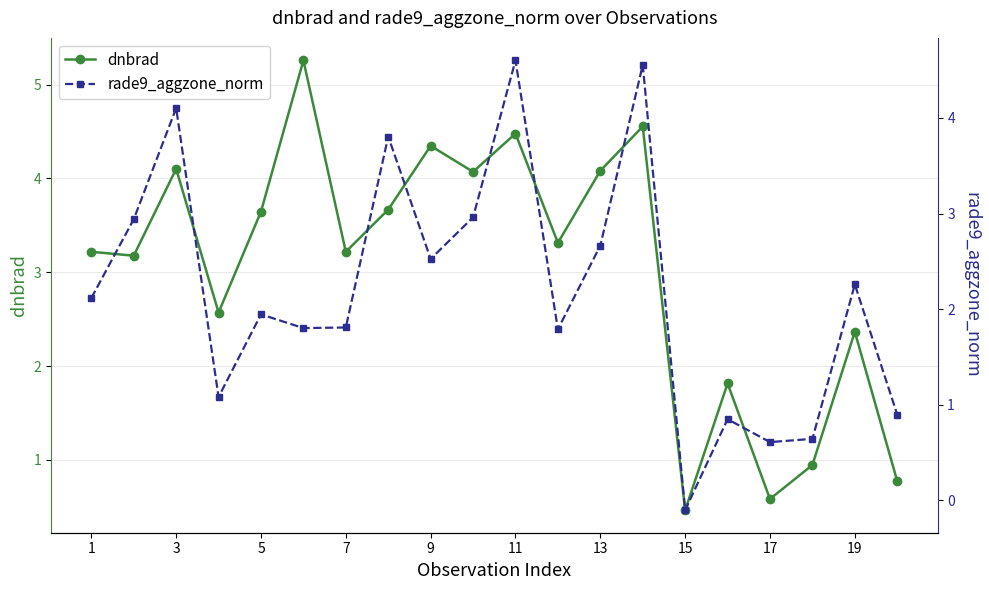

The value of dnbrad at 5 is 3.6. True or false?

True